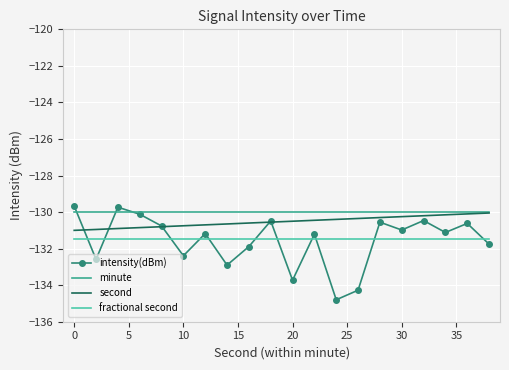

True or false: fractional second and second cross at least once.

False